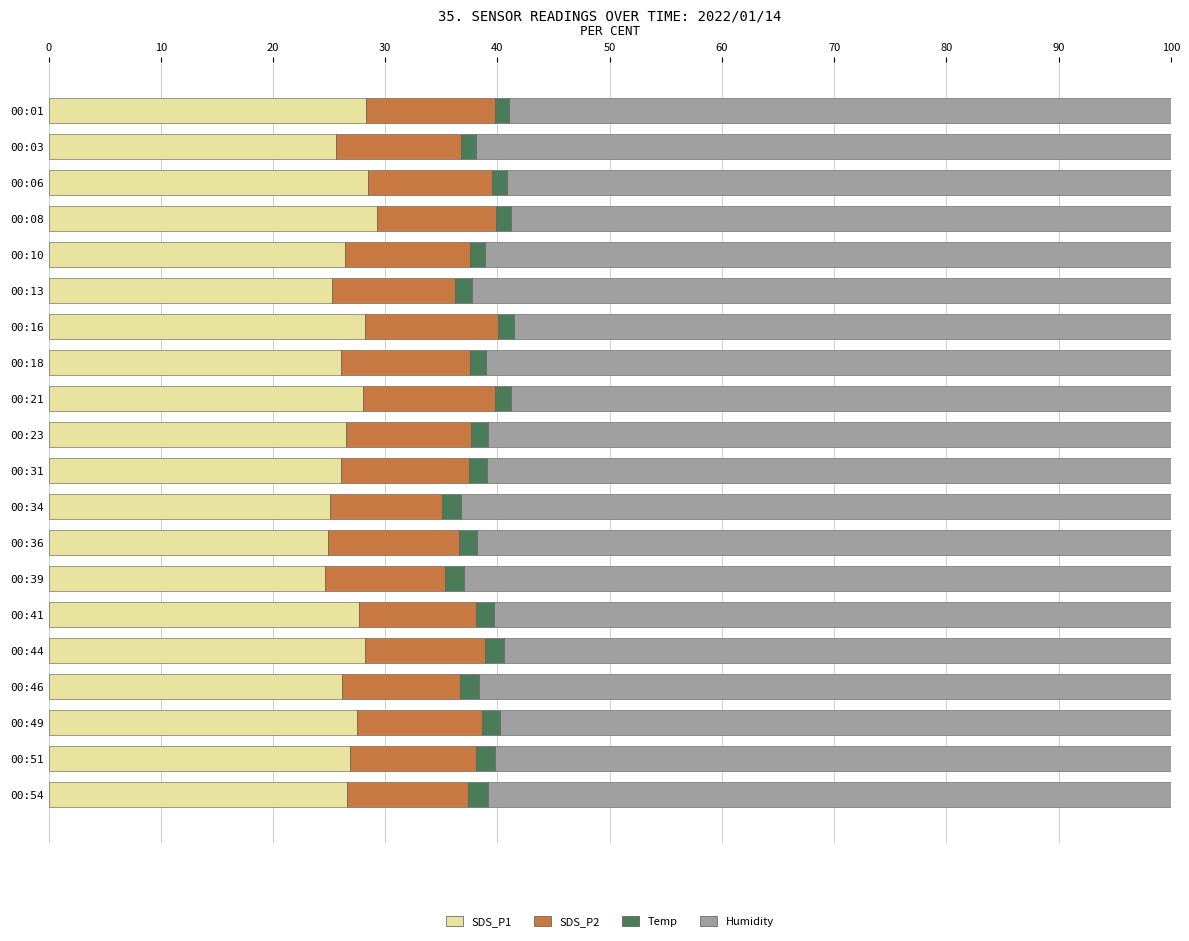

What is the maximum value for SDS_P1?

29.3